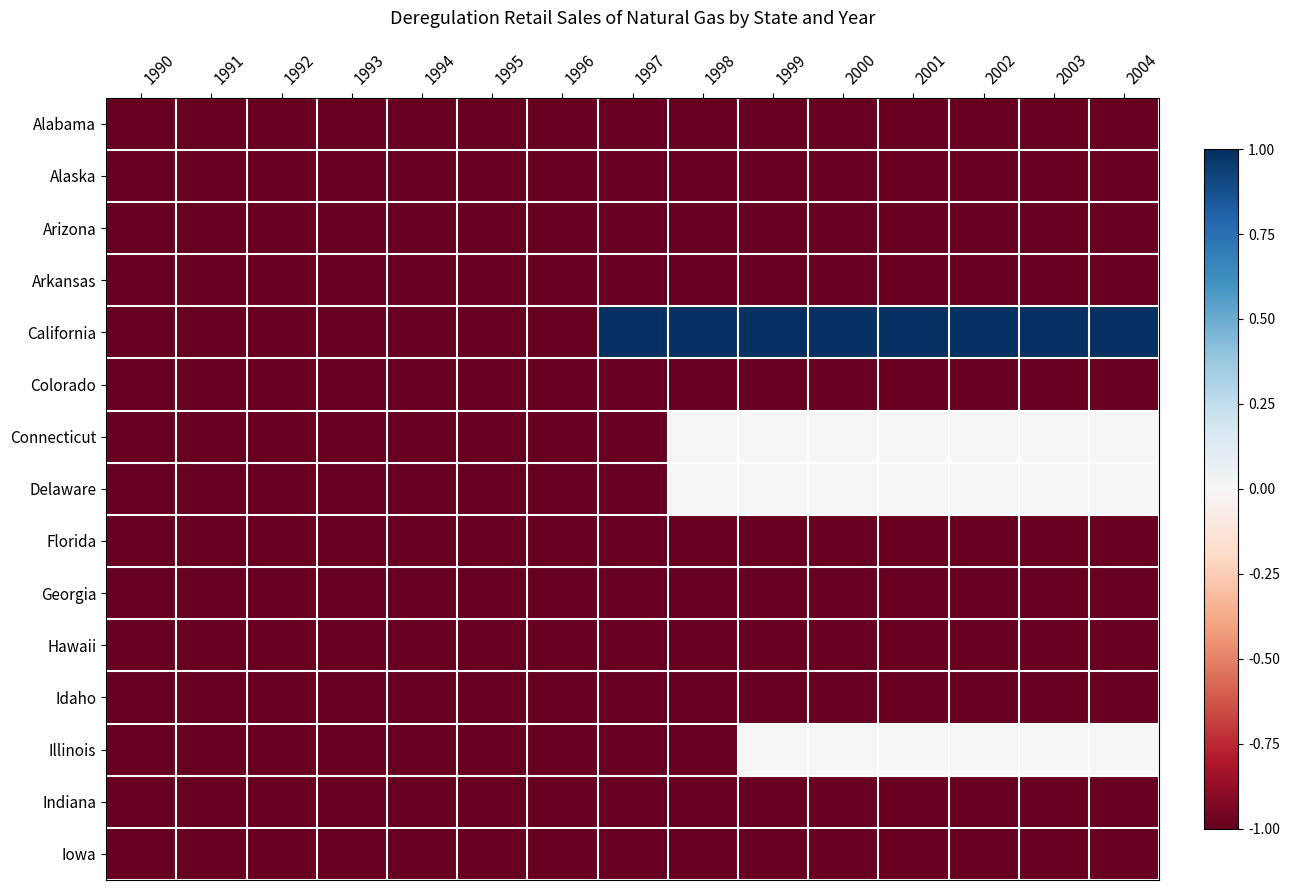

Which series has the largest total across all categories?

California